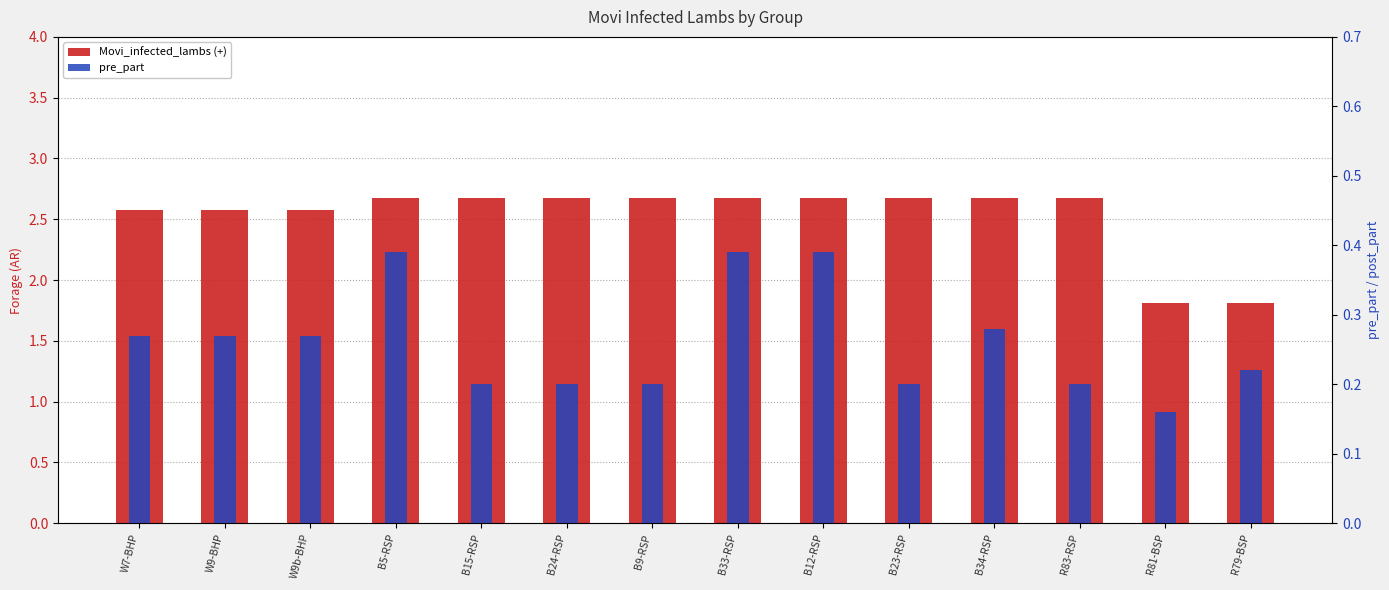

Which label corresponds to the largest value in the chart?

B5-RSP